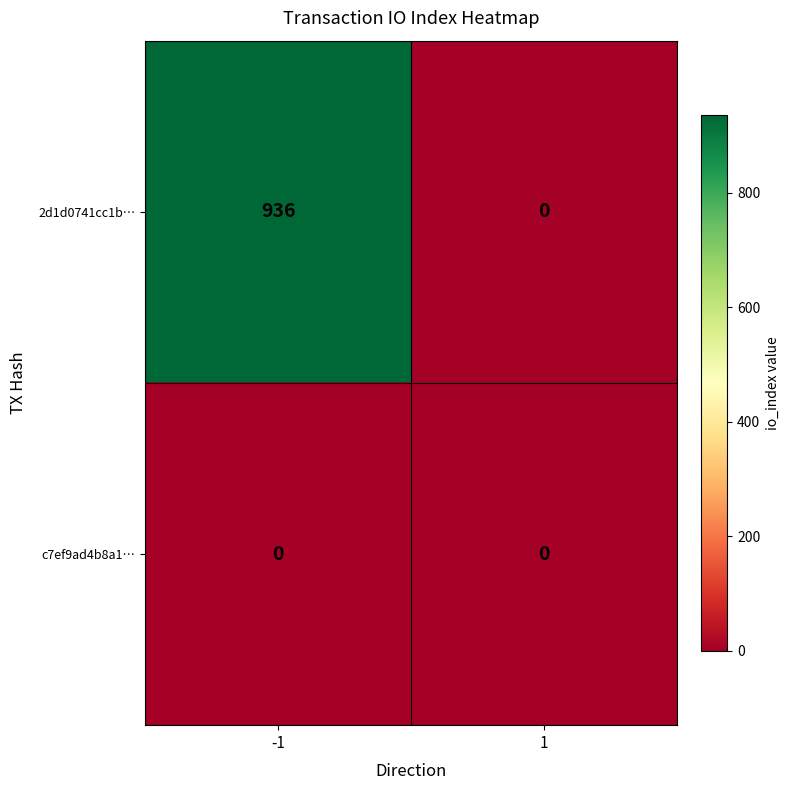

How many series are shown in this chart?

2